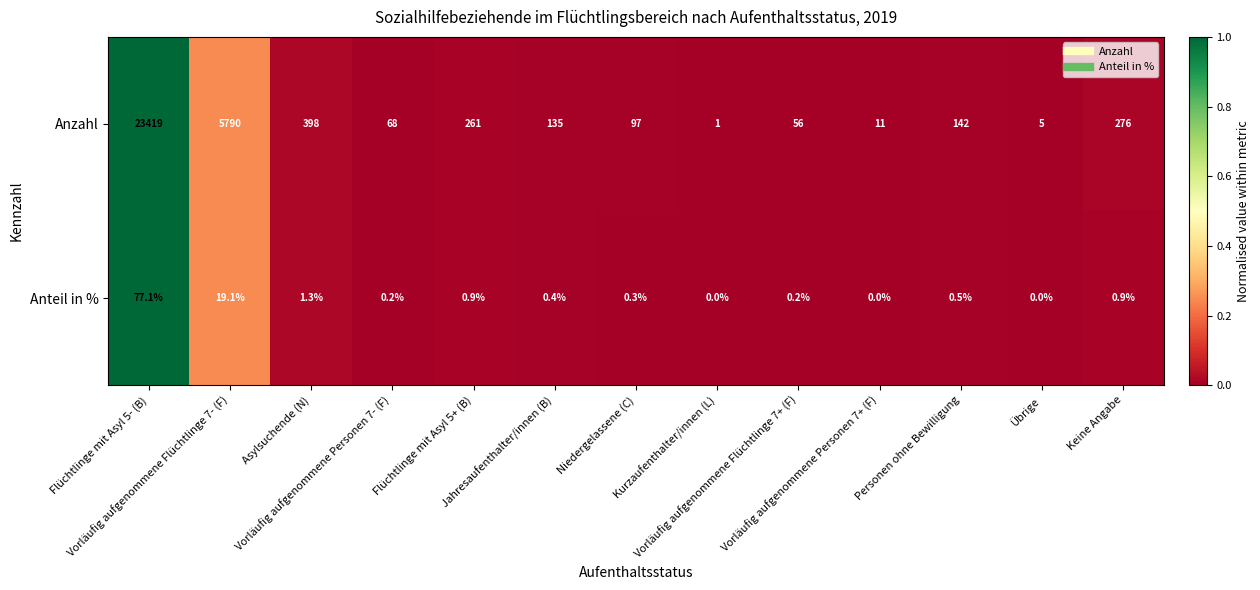

Which series has the largest total across all categories?

Anzahl